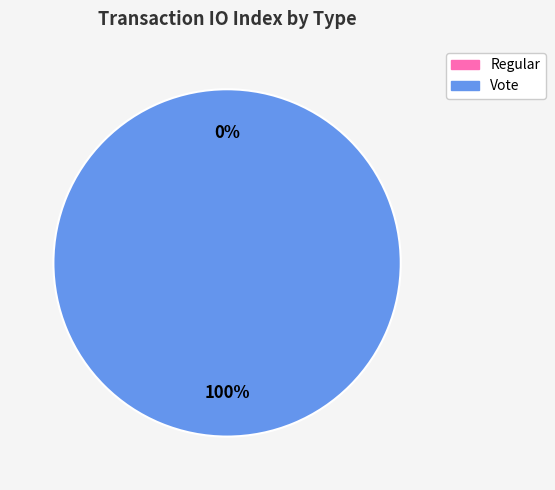

Which slice represents more than half of the pie?

Vote